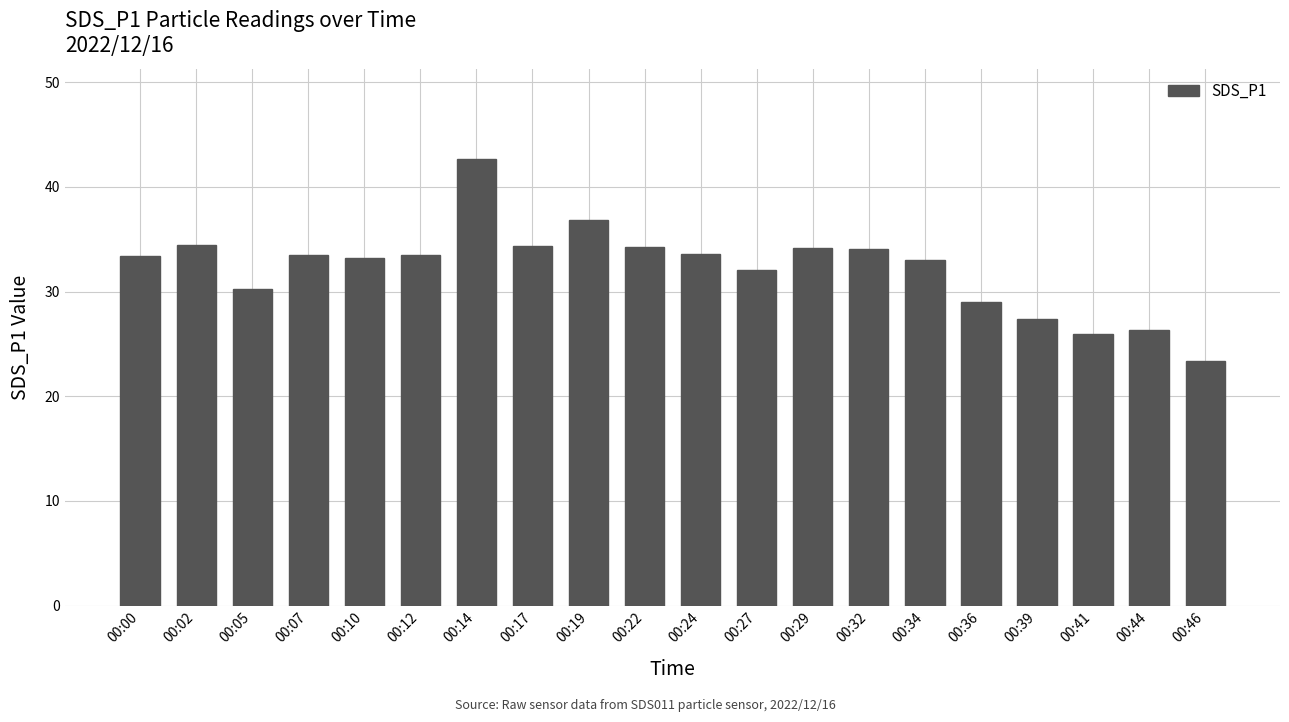

Count the number of data series in this chart.

1